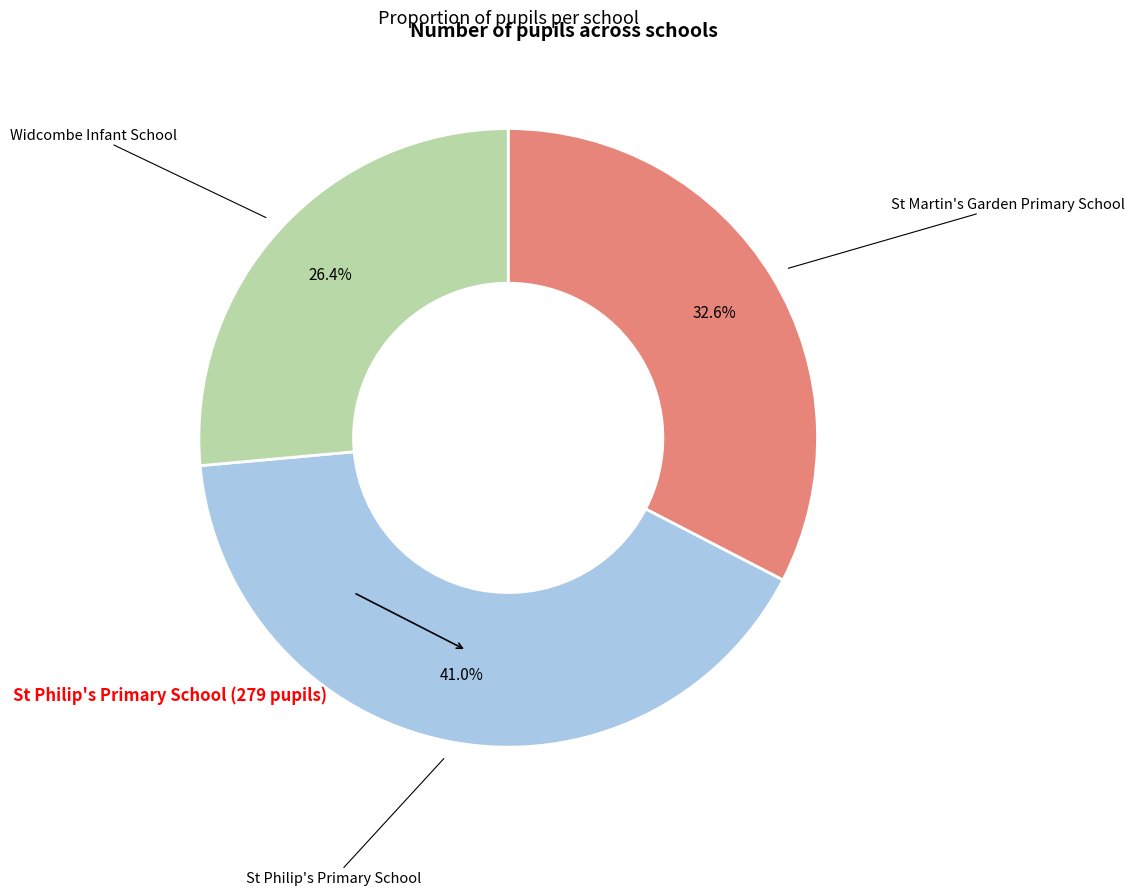

To the nearest percent, what is the difference between the largest and smallest slice percentages?

15%